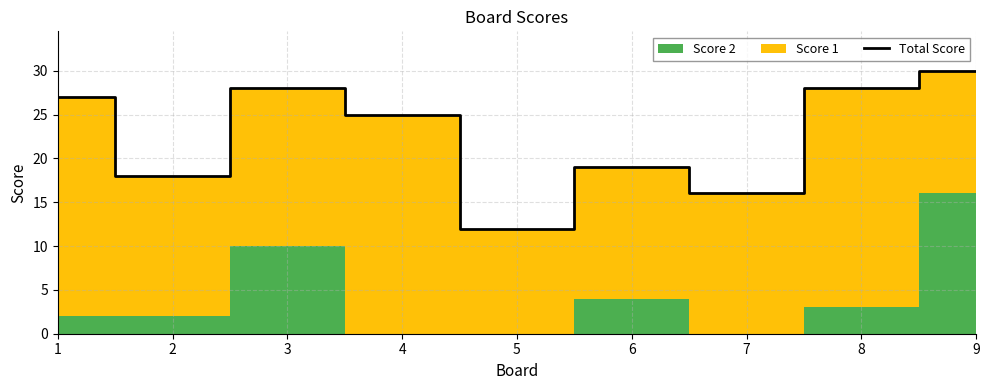

Where is the first local maximum?

3